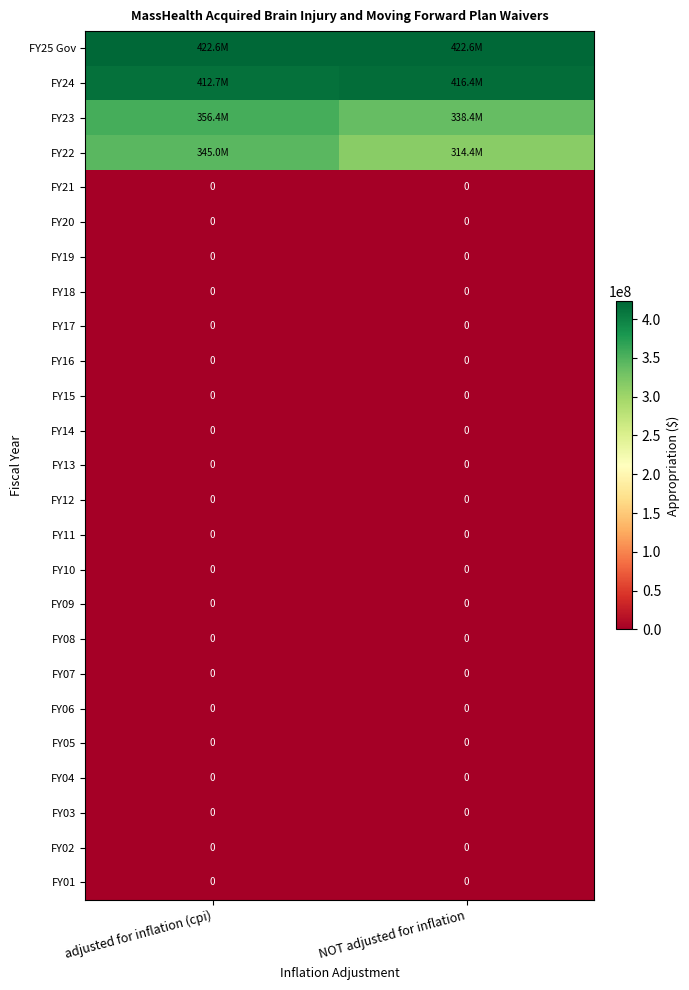

The value of FY21 at adjusted for inflation (cpi) is 0. True or false?

True